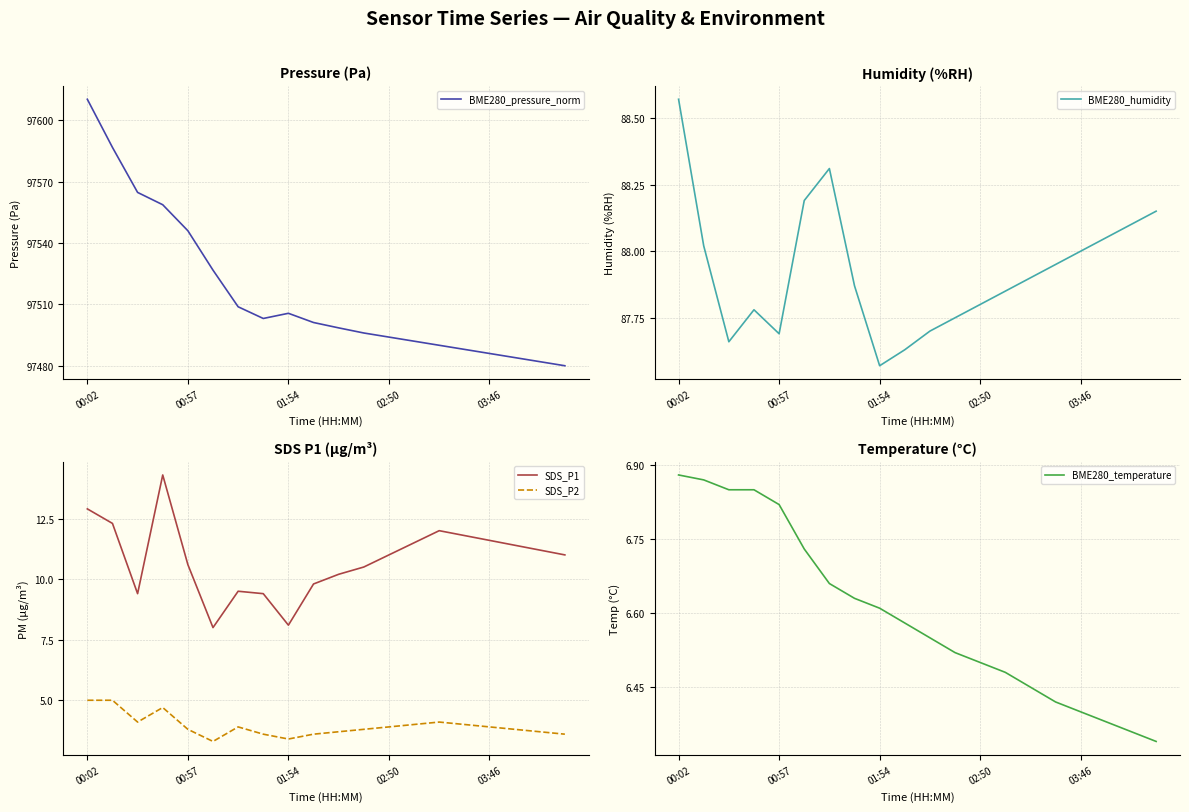

True or false: BME280_pressure_norm has a value of 144115.5 at 14.

False